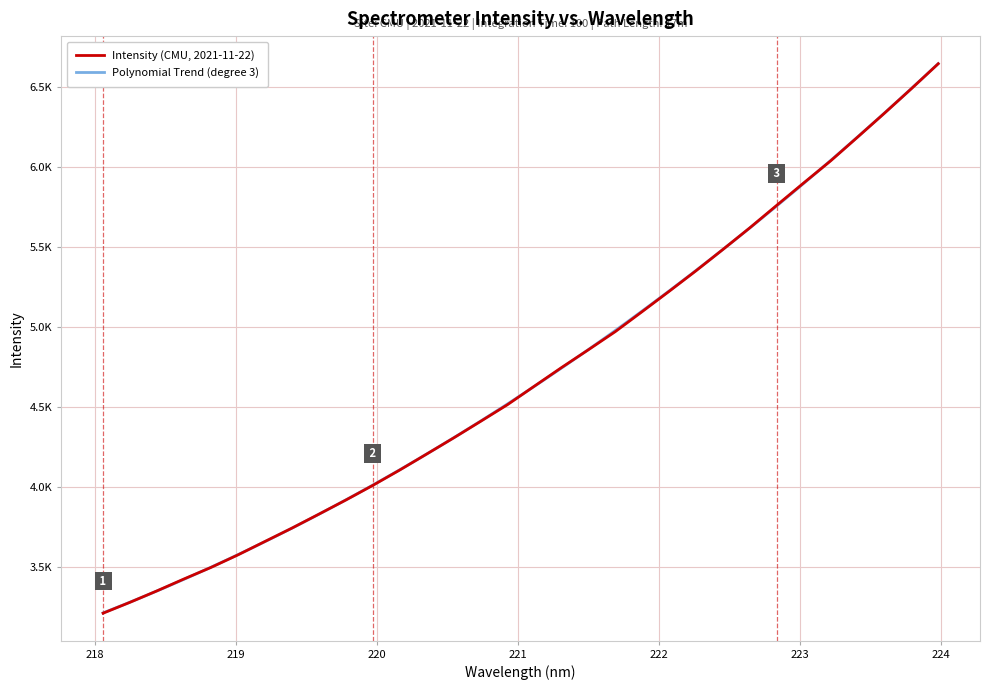

Is it true that the value at 222.4538 is 5484.5?

True